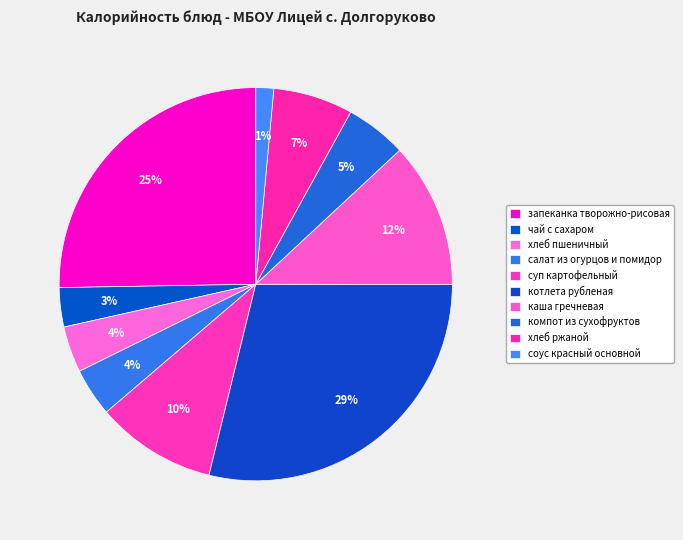

True or false: хлеб ржаной accounts for 1% of the total.

False